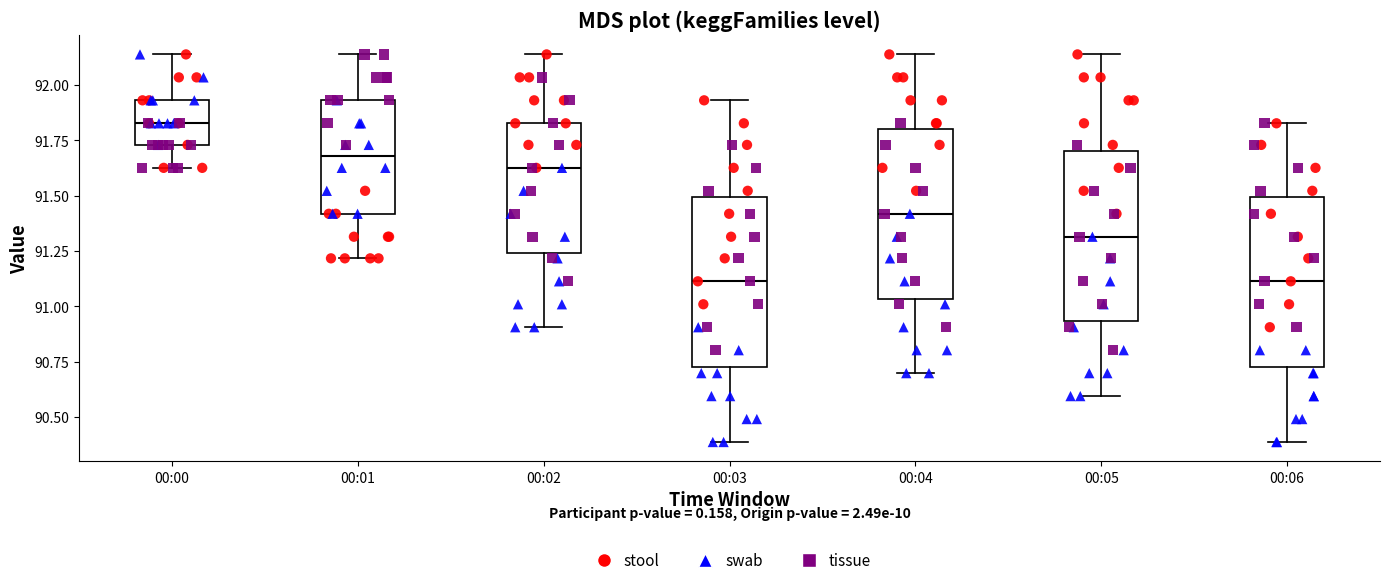

Where does the upper whisker of the box for 00:03 end on the y-axis? The values are not printed on the chart, so give them approximately, as read against the axis.

91.95